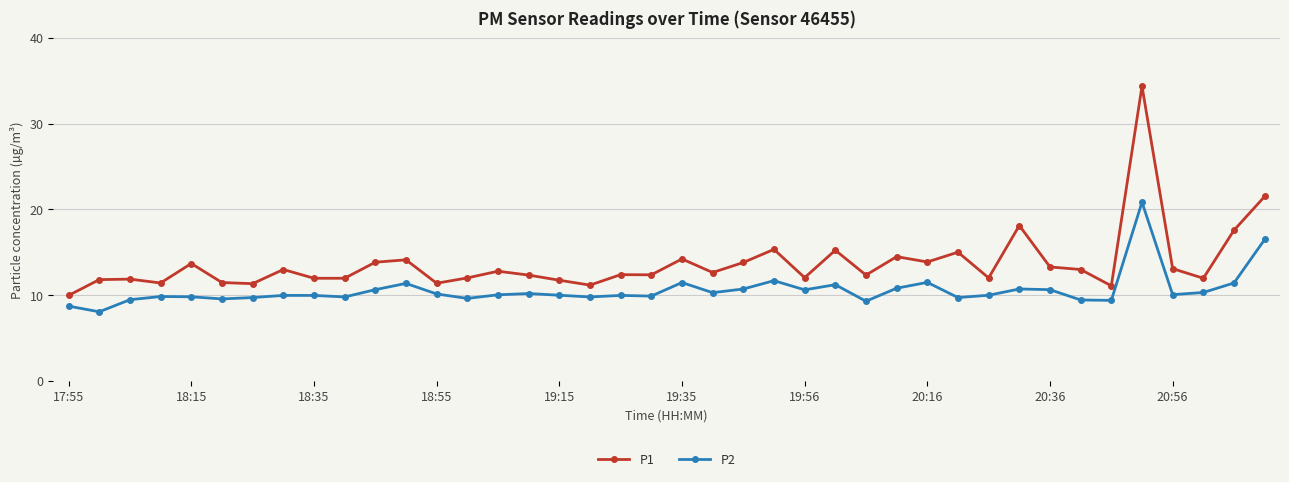

What is the sum of all P1 values?

548.1